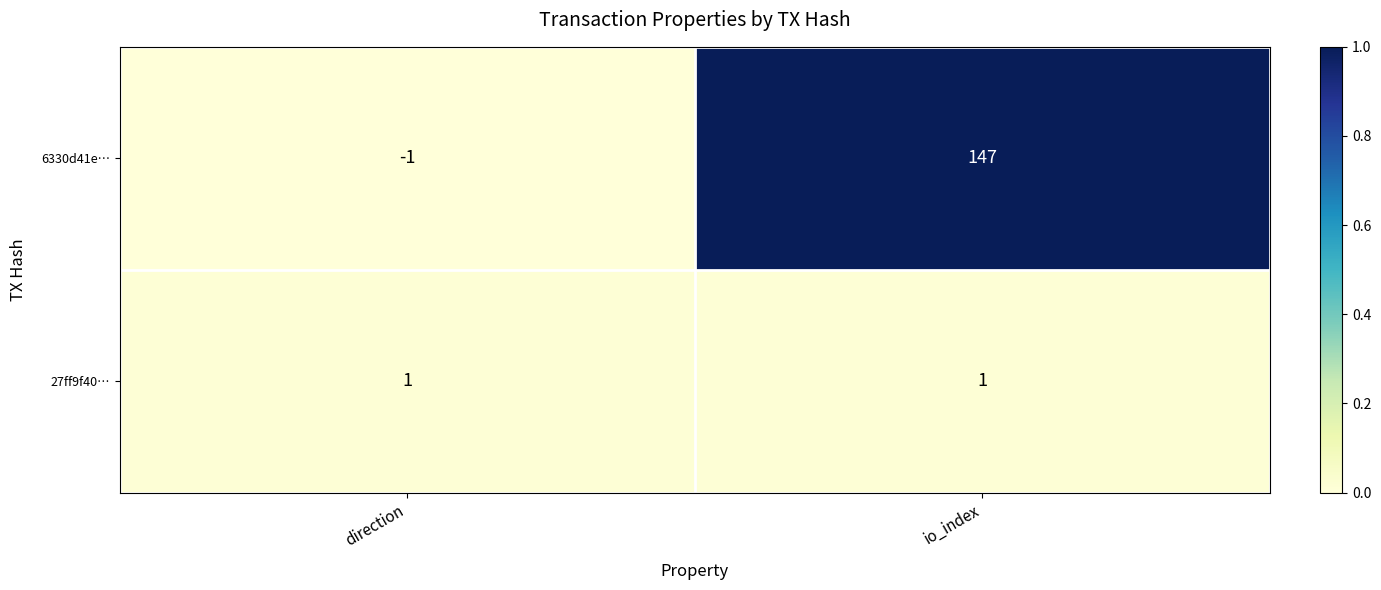

True or false: 6330d41e… has a value of -2 at direction.

False